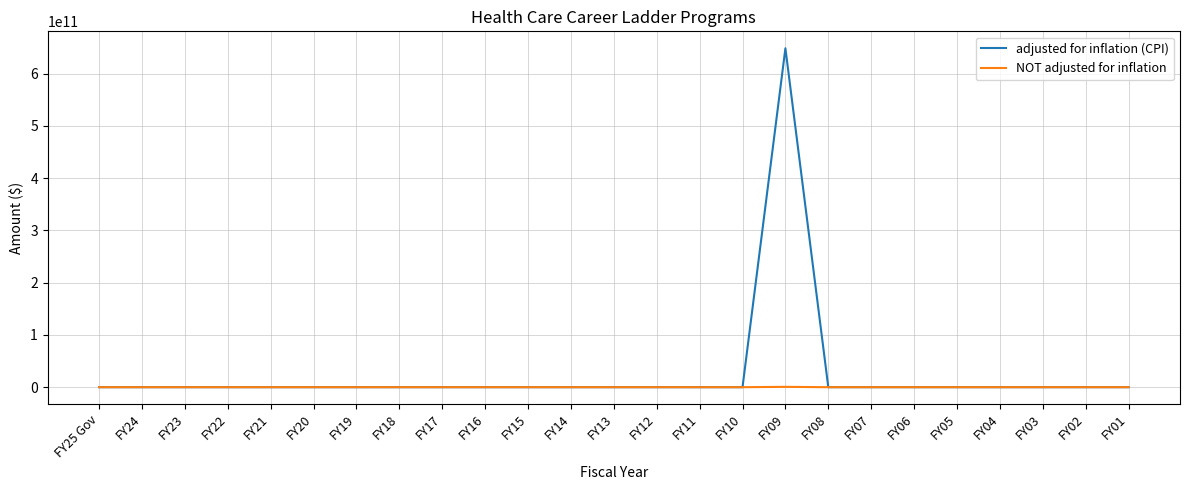

Which series has the largest range (max minus min)?

adjusted for inflation (CPI)